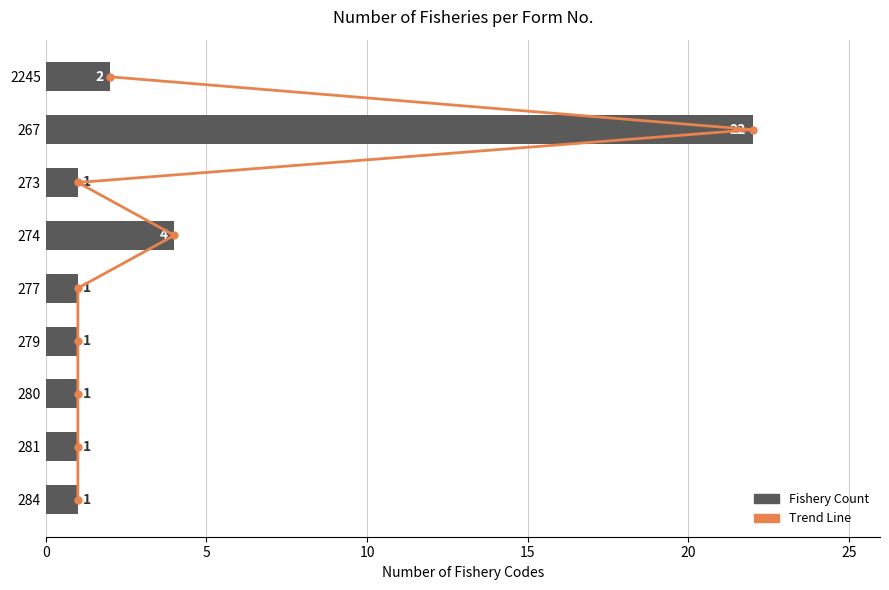

What is the value of the Fishery Count bar at the 9th from the left?

1